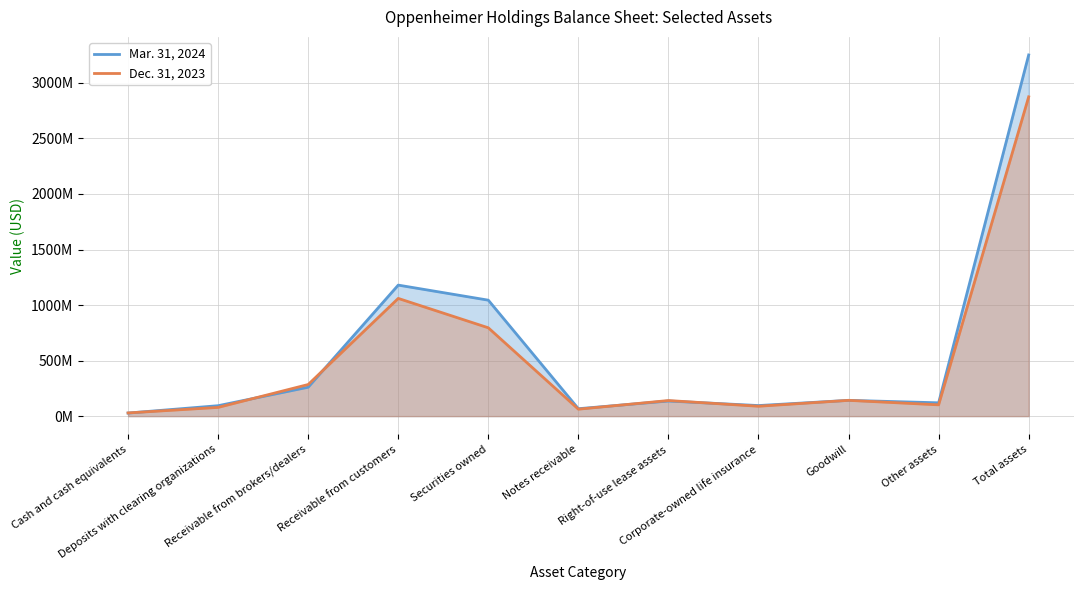

What is the label of the 2nd point from the right?

Other assets